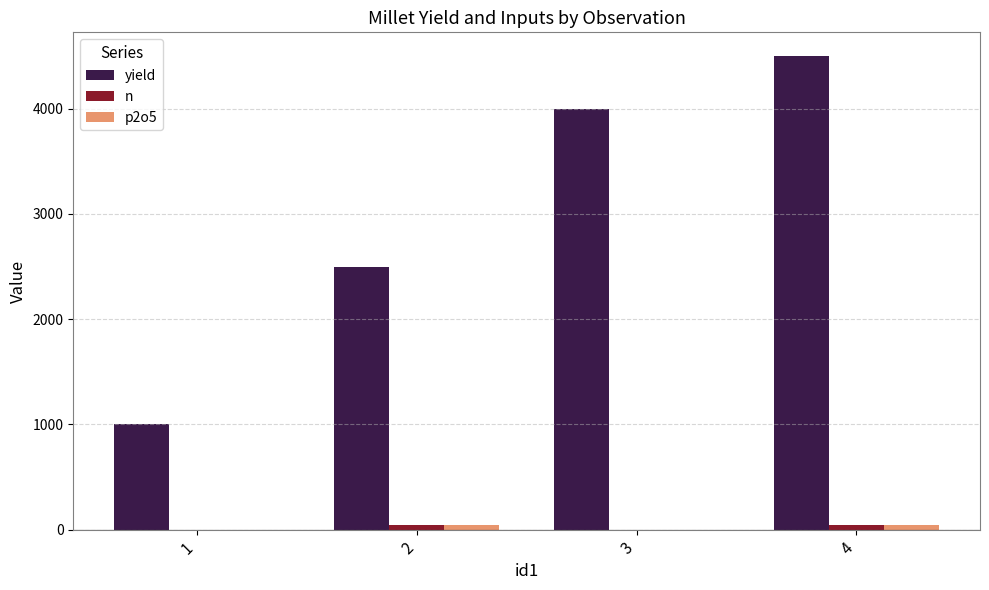

True or false: yield has a value of 2500 at 2.

True